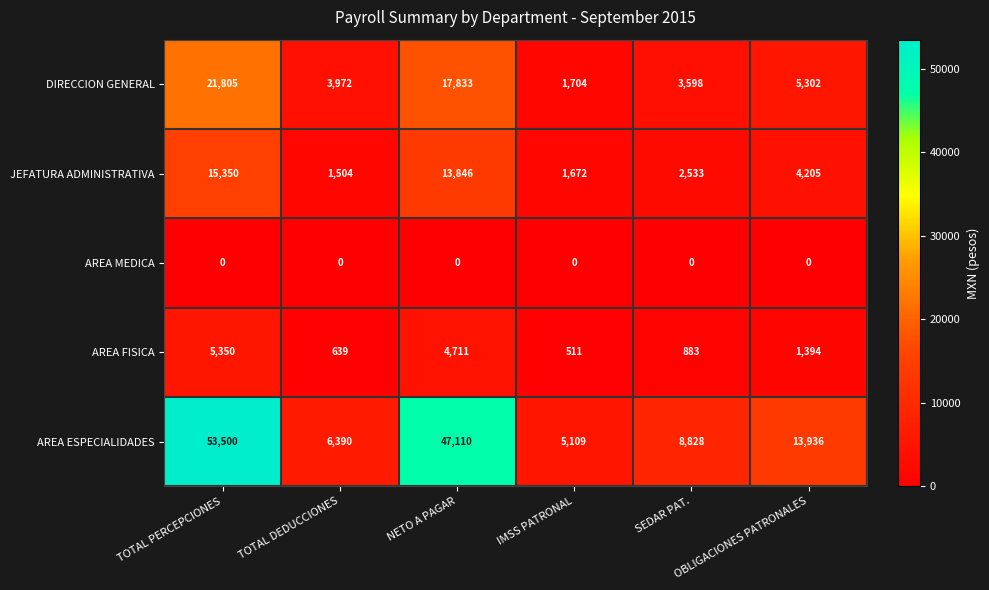

What is the greatest value displayed?

53500